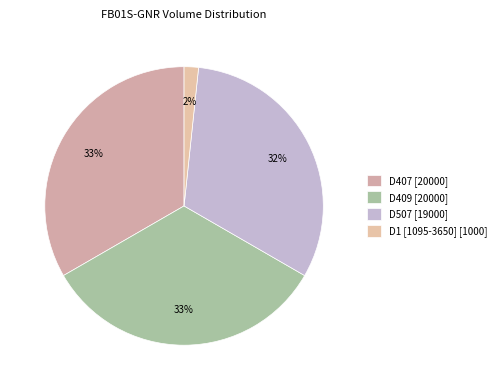

How many slices are in this pie chart?

4